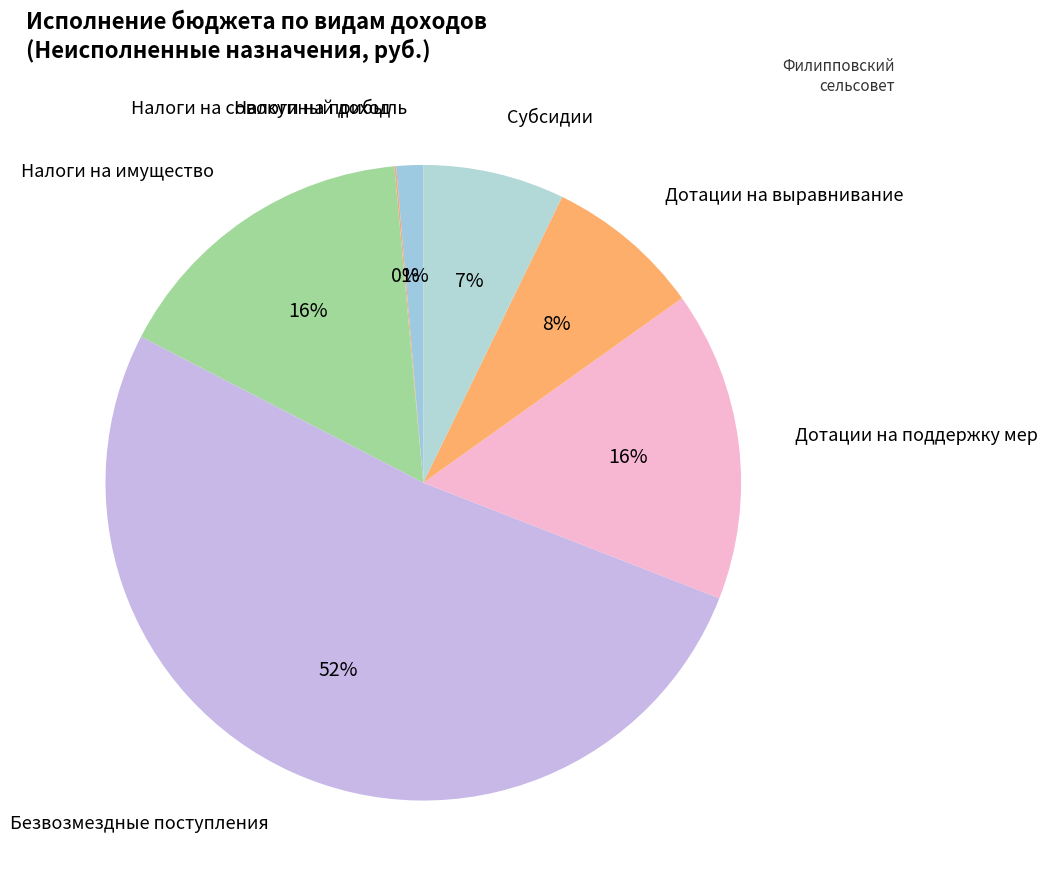

Which slice is the largest?

Безвозмездные поступления